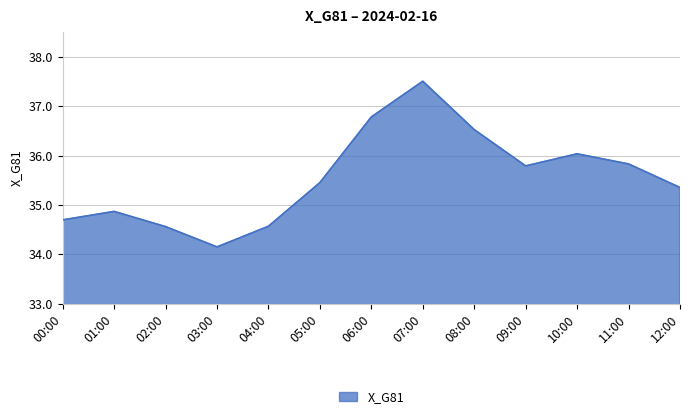

Which has a higher value, 03:00 or 00:00?

00:00